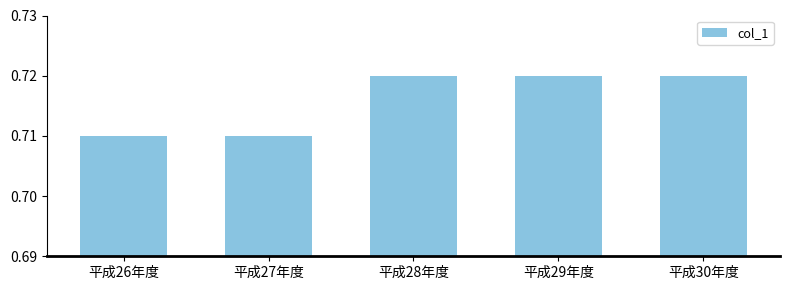

True or false: the data shows 1.2 at 平成29年度.

False